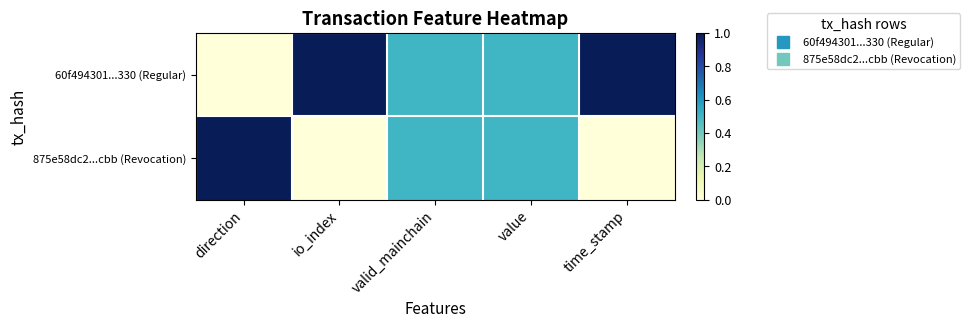

Which has a higher value, direction or valid_mainchain?

valid_mainchain